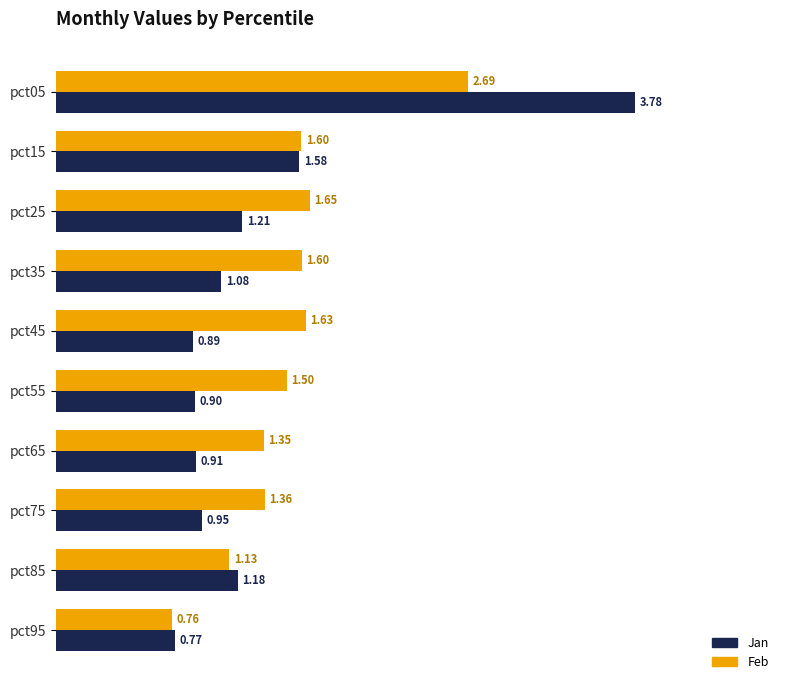

How many values in the Feb series are below 1?

1